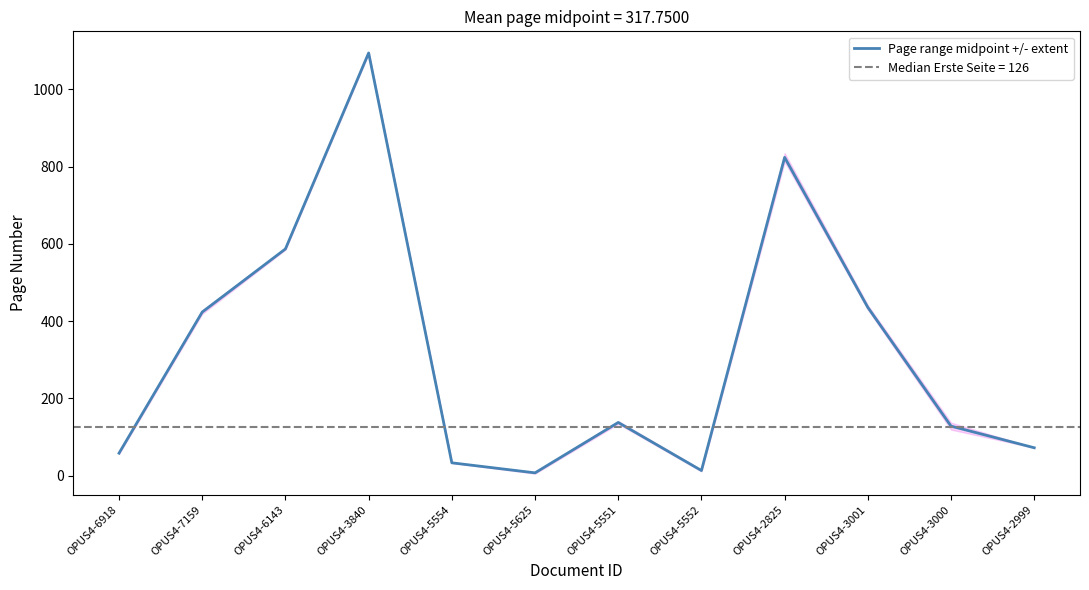

Rank the categories by value from highest to lowest.

OPUS4-3840, OPUS4-2825, OPUS4-6143, OPUS4-3001, OPUS4-7159, OPUS4-5551, OPUS4-3000, OPUS4-2999, OPUS4-6918, OPUS4-5554, OPUS4-5552, OPUS4-5625